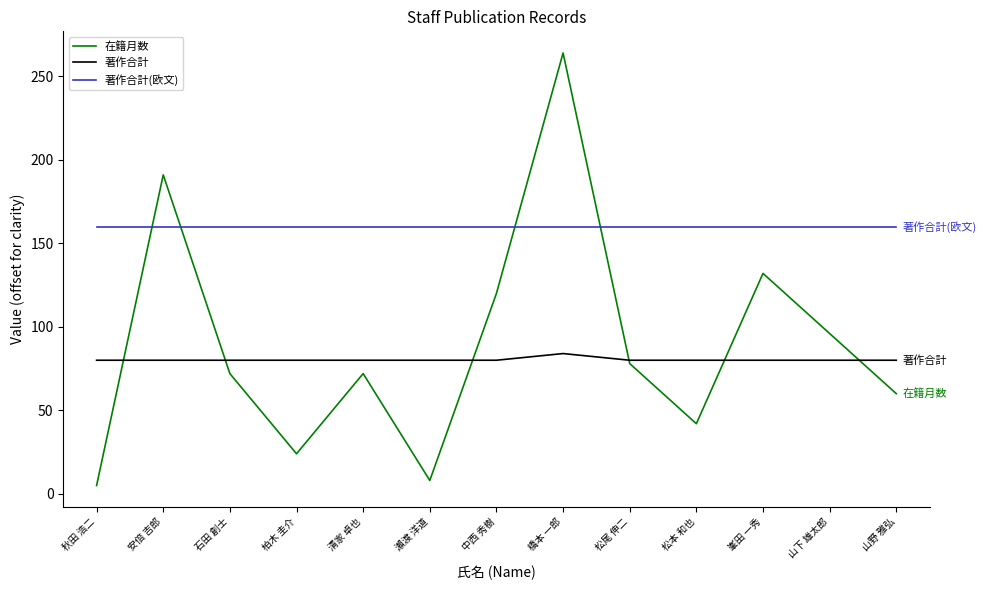

True or false: 著作合計 has a value of 46 at 橋本 一郎.

False